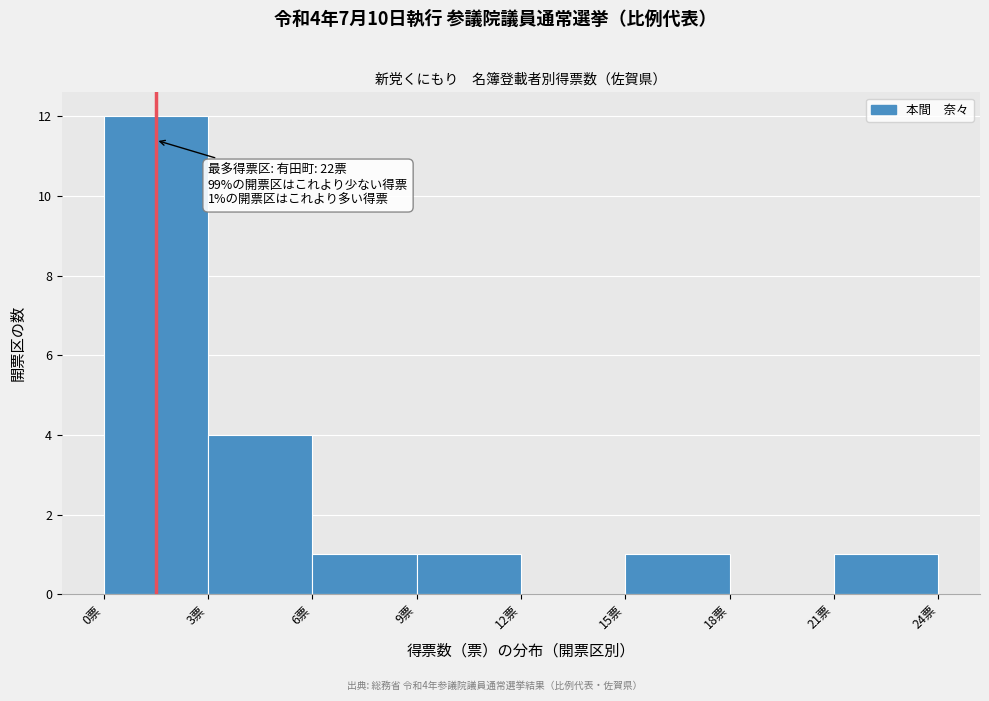

Which range on the x-axis has the tallest bar?

0 to 3